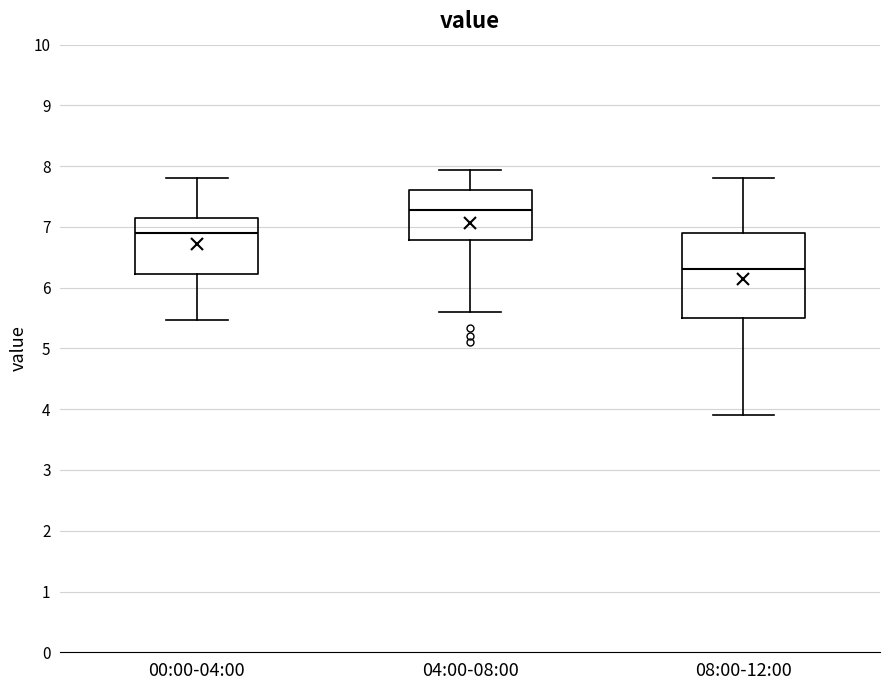

Which box's median line is the lowest?

08:00-12:00